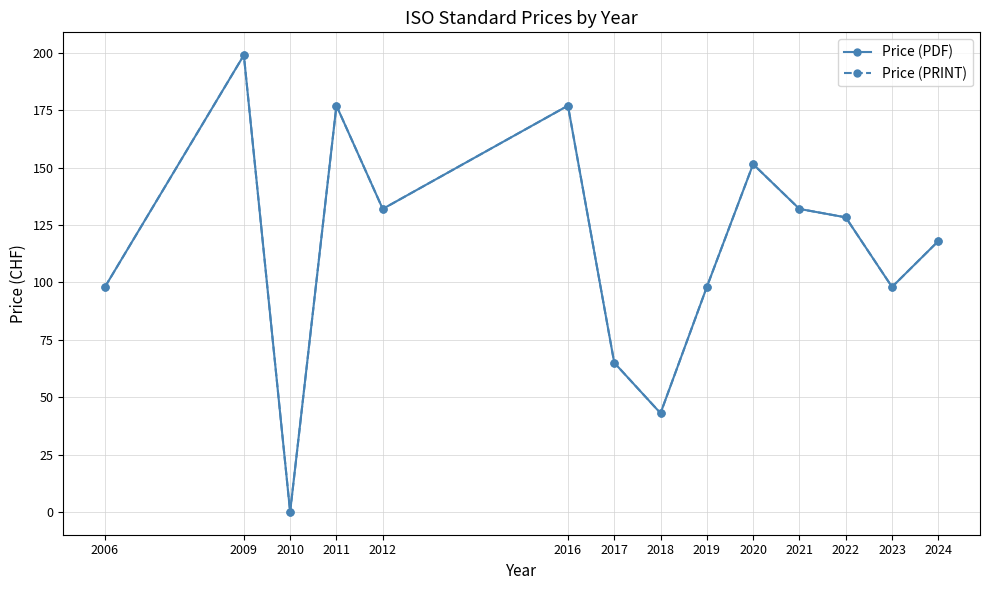

True or false: Price (PDF) has a value of 29.5 at 2006.

False